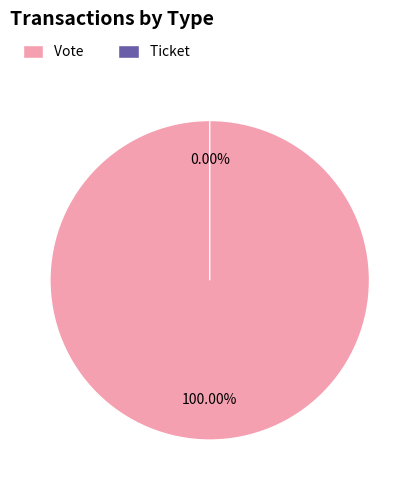

What is the majority slice?

Vote